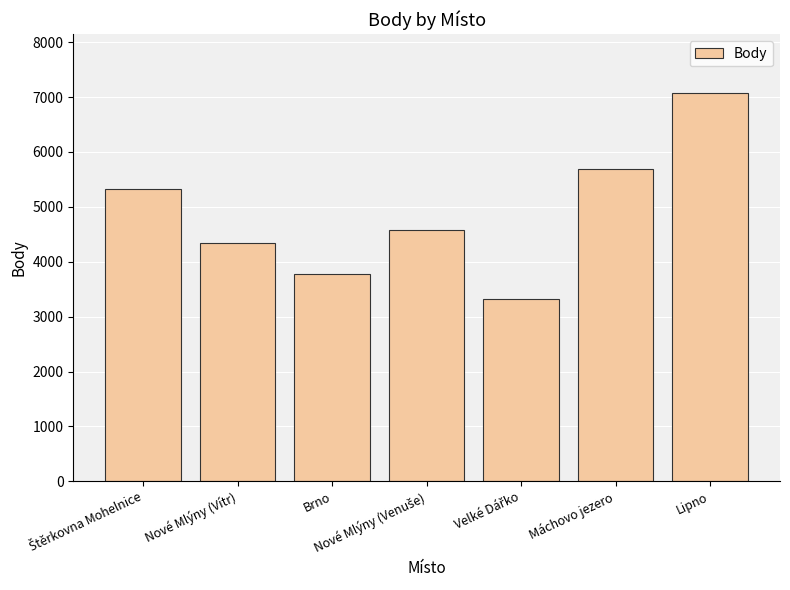

How many data points are less than 4570?

3